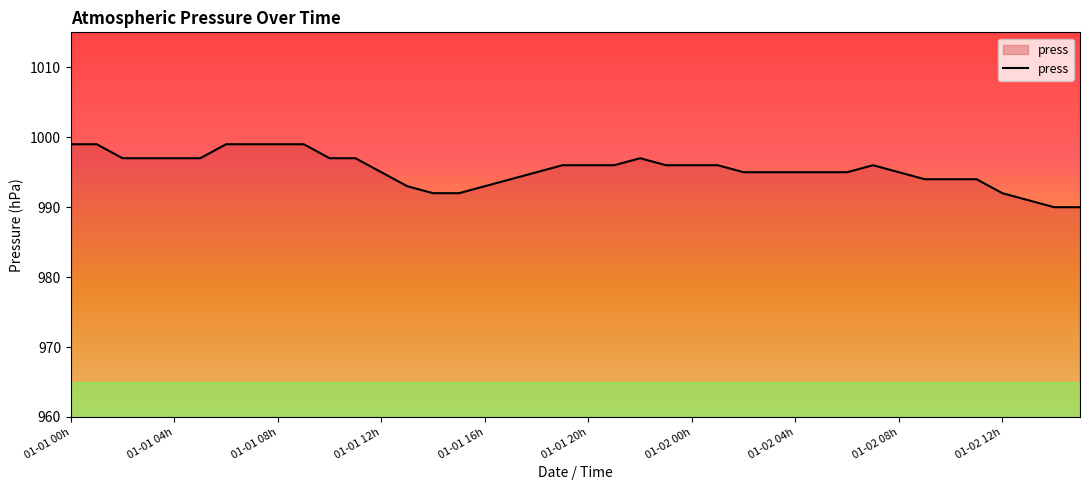

What is the maximum value shown in the chart?

999